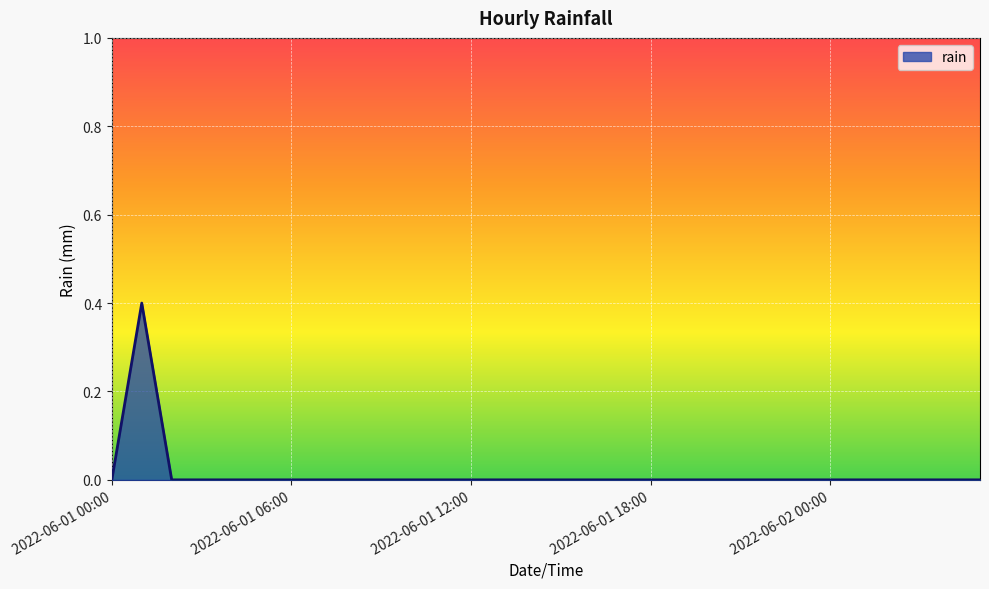

What is the difference between the maximum and minimum values?

0.4